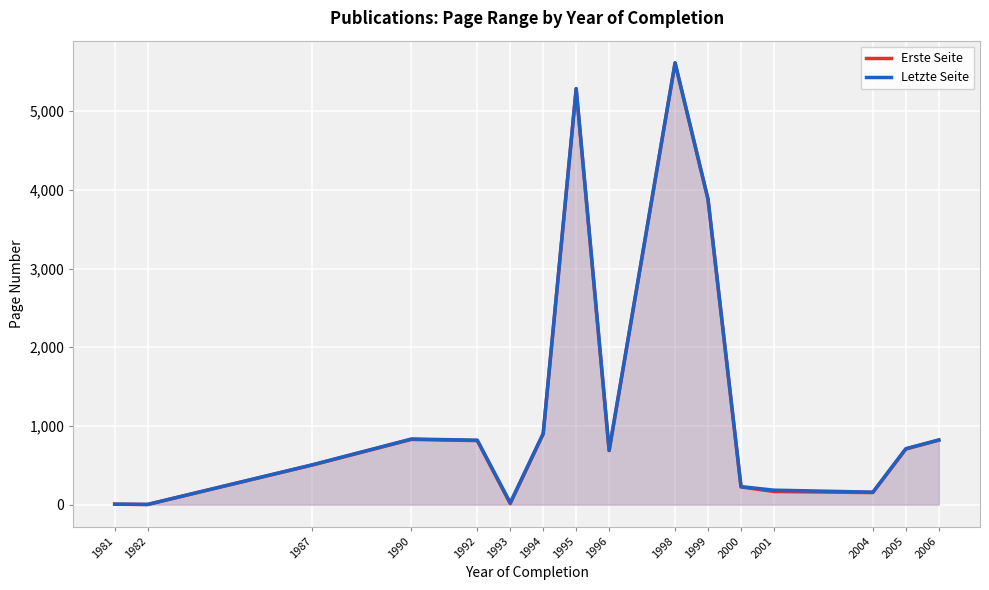

How many lines are shown in the chart?

2